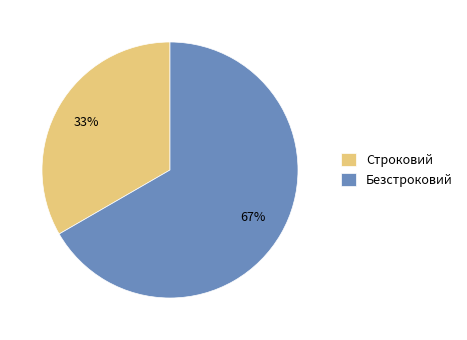

True or false: Строковий accounts for 33% of the total.

True